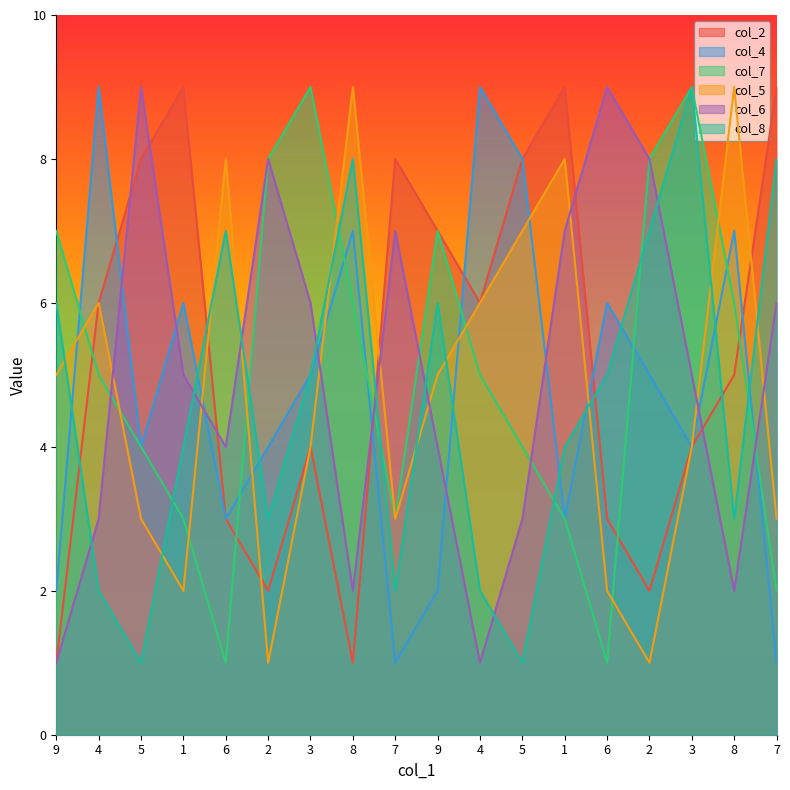

What is the maximum value shown in the chart?

9